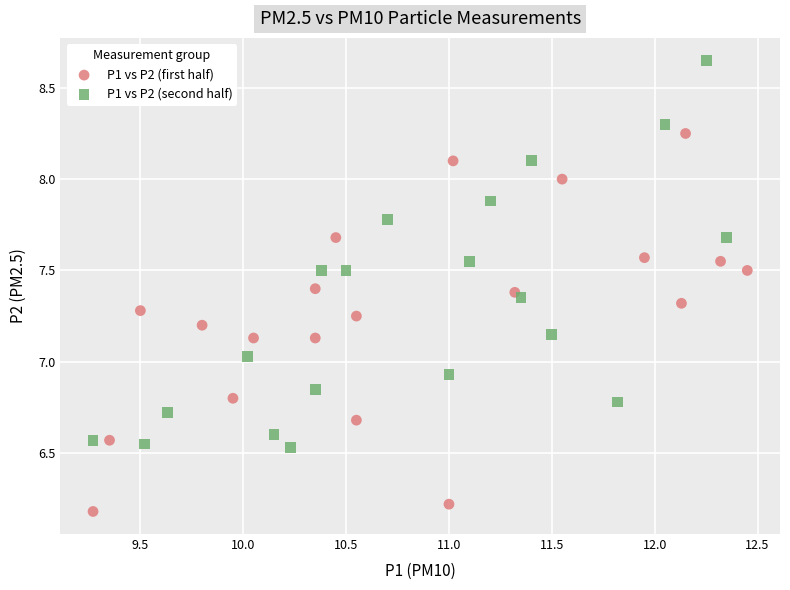

Which series contains the highest Y value?

P1 vs P2 (second half)